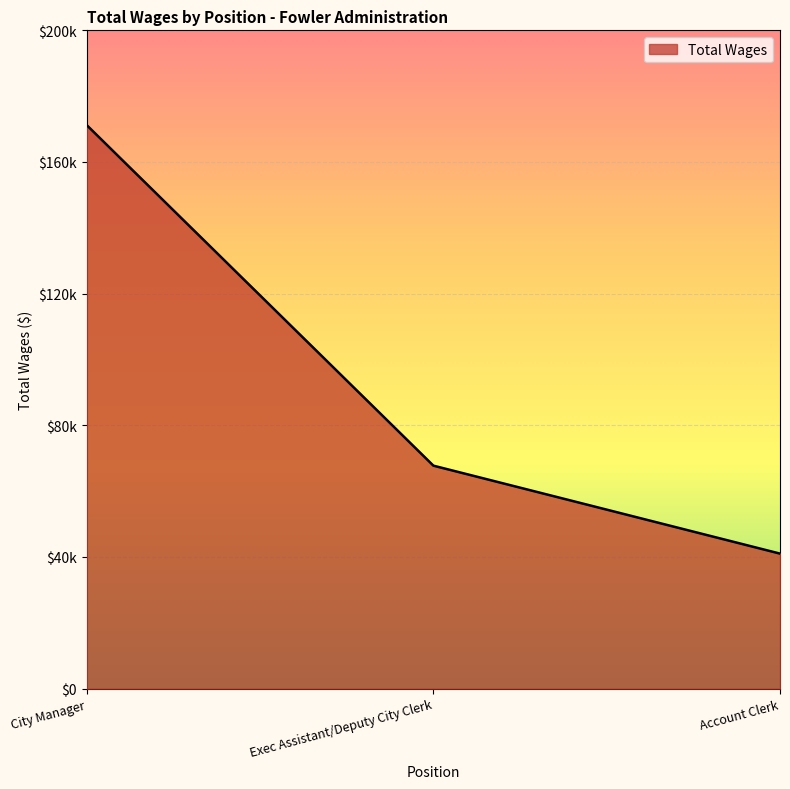

What position from the right is Exec Assistant/Deputy City Clerk?

2